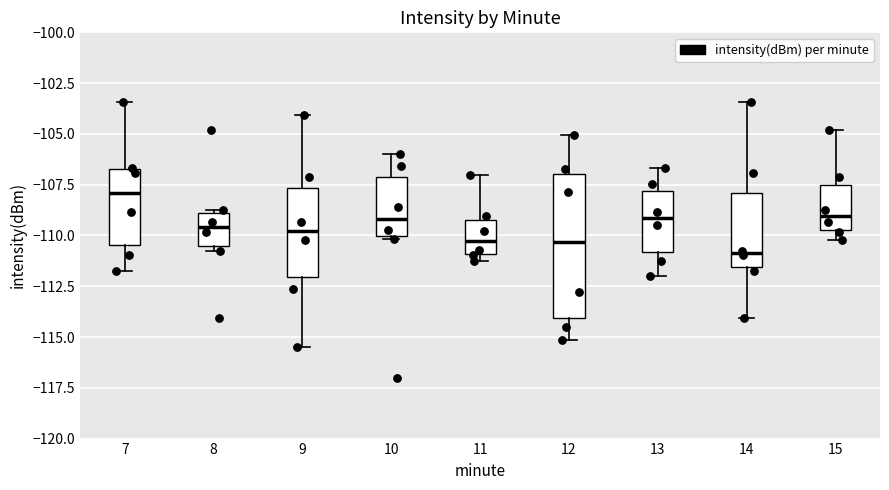

Comparing the boxes themselves (not the whiskers), which one is the tallest?

12